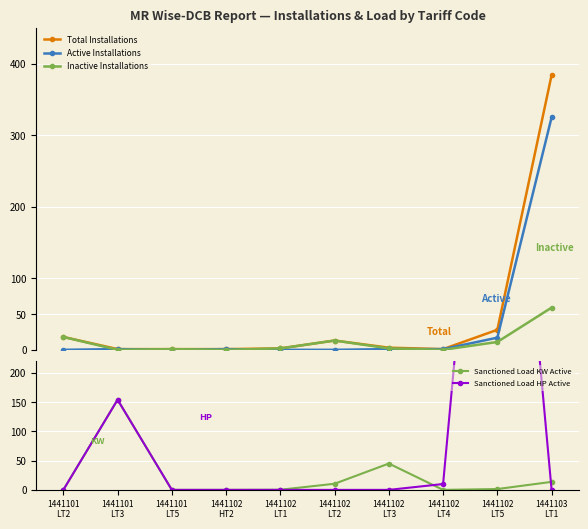

Between 1441102
LT2 and 1441102
LT3, which is larger?

1441102
LT2